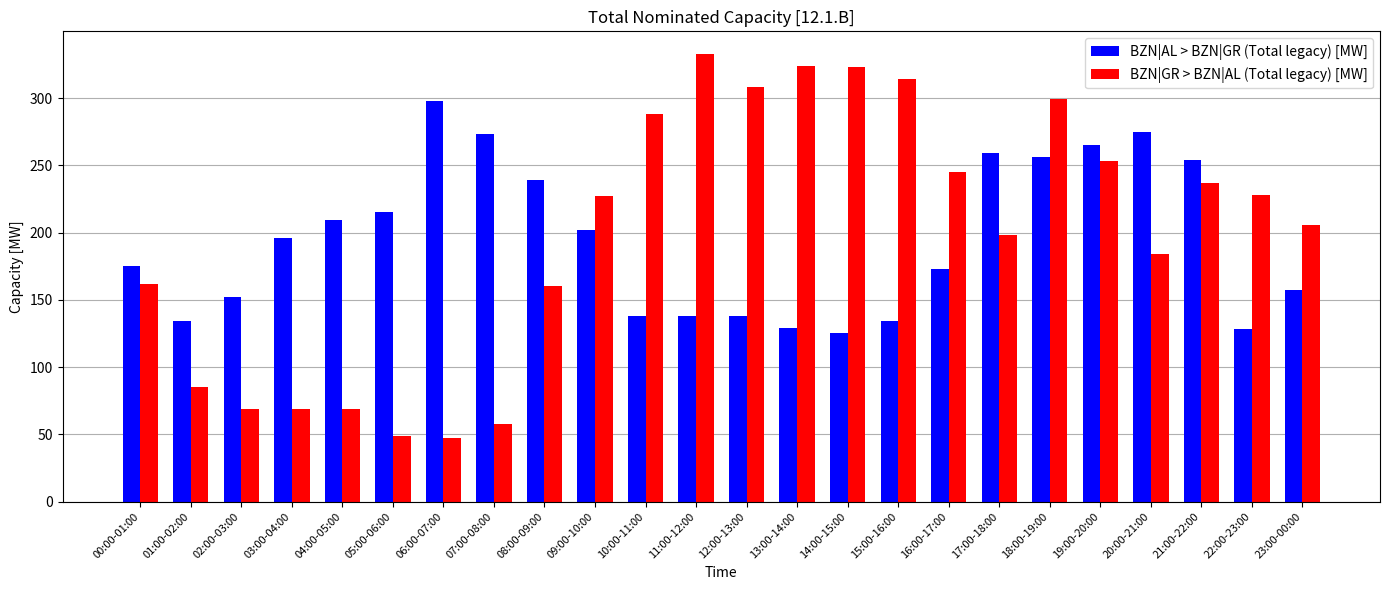

What is the value of the BZN|GR > BZN|AL (Total legacy) [MW] bar at the 14th from the left?

324